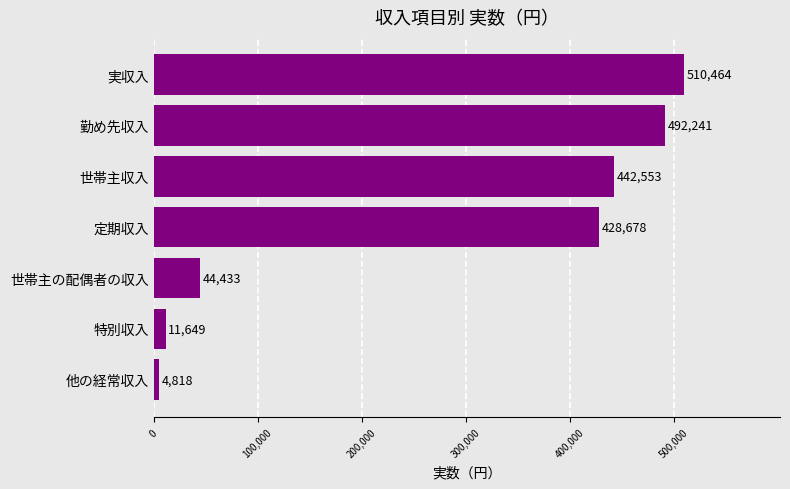

What value does the data have at 実収入?

510464